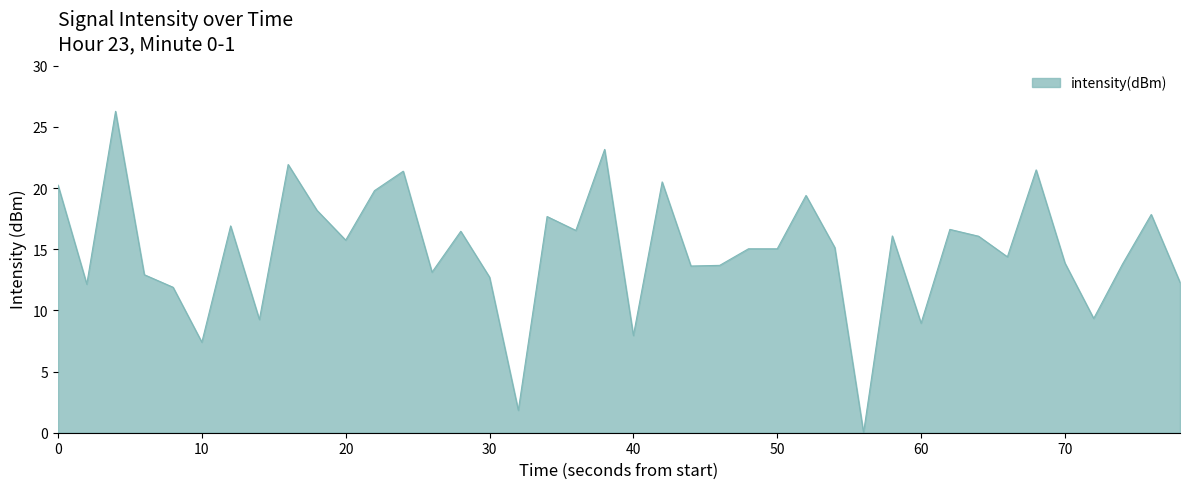

What is the greatest value displayed?

26.3